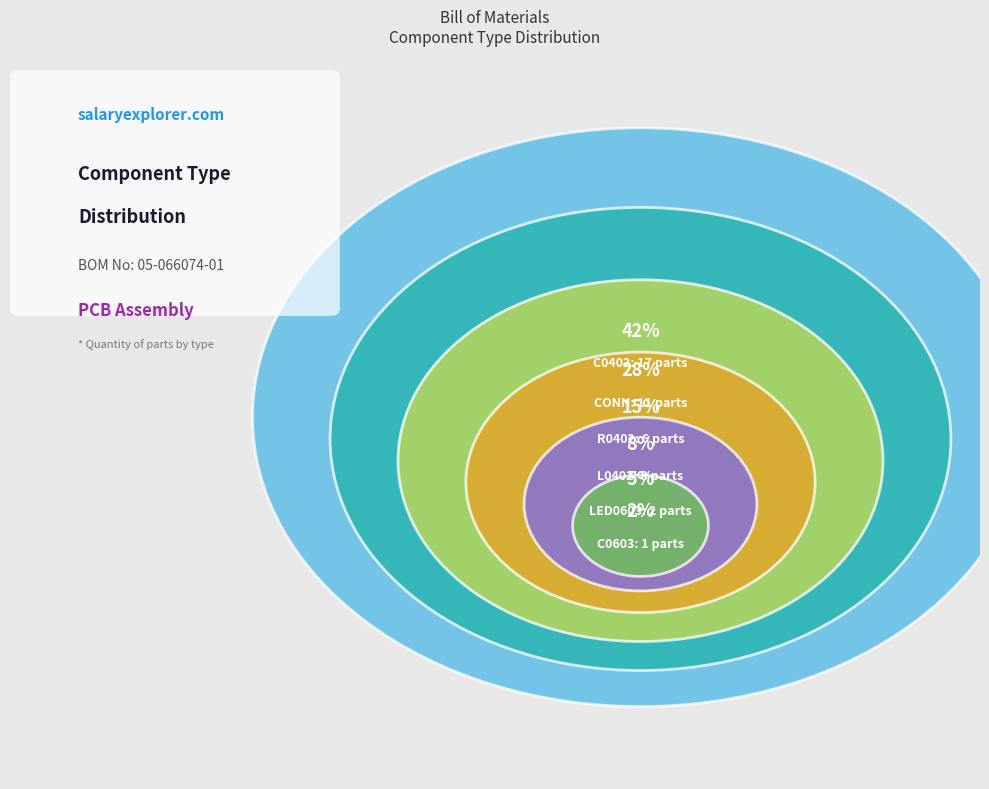

How many segments does this pie chart have?

6